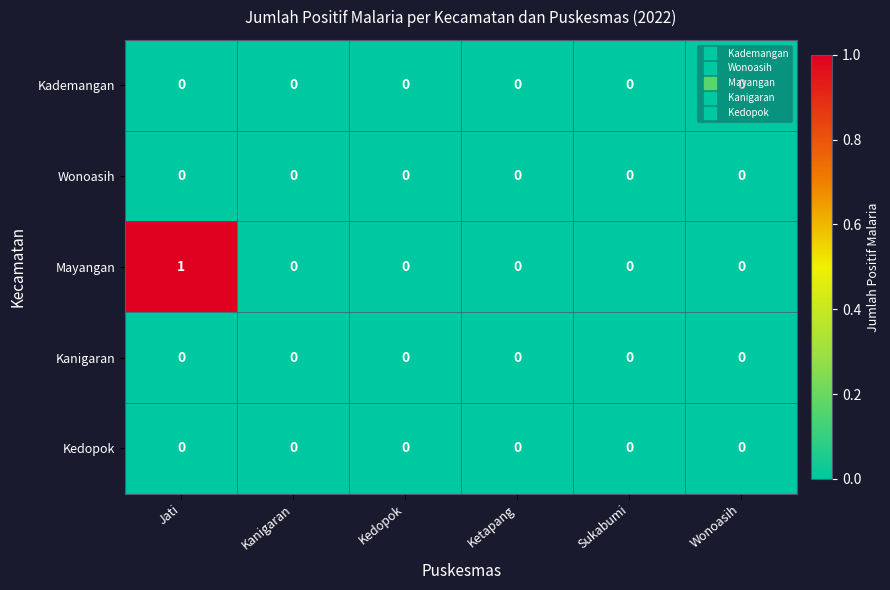

Which series has the largest total across all categories?

Mayangan